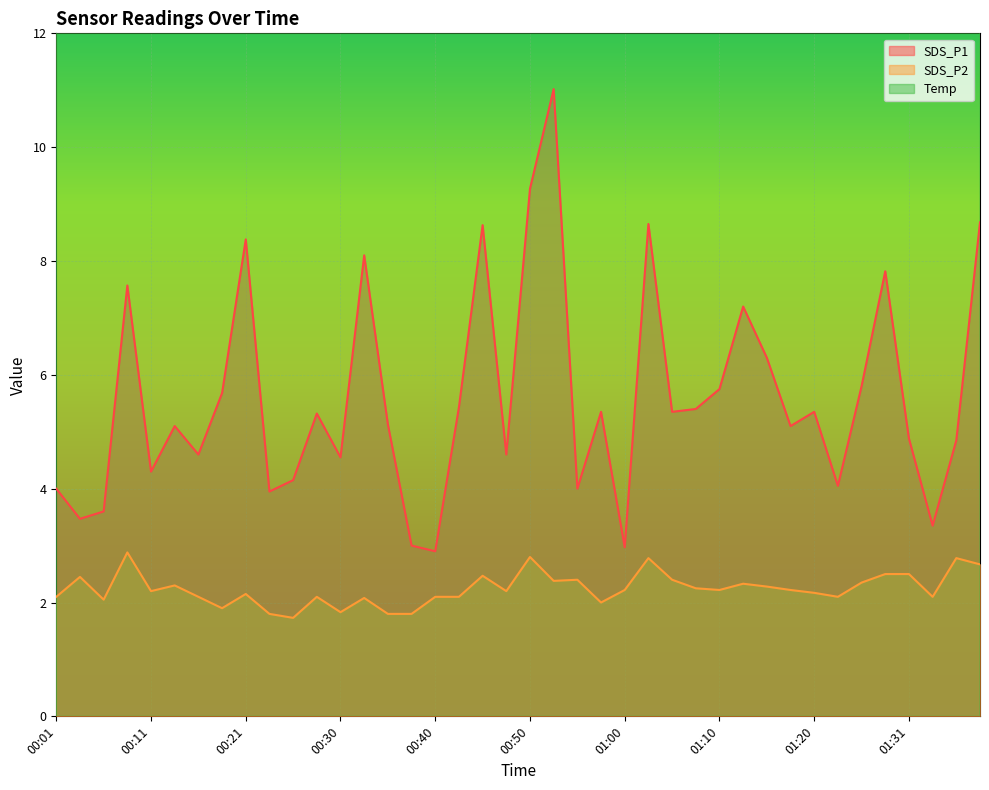

At which category is the sum across all series the highest?

00:53